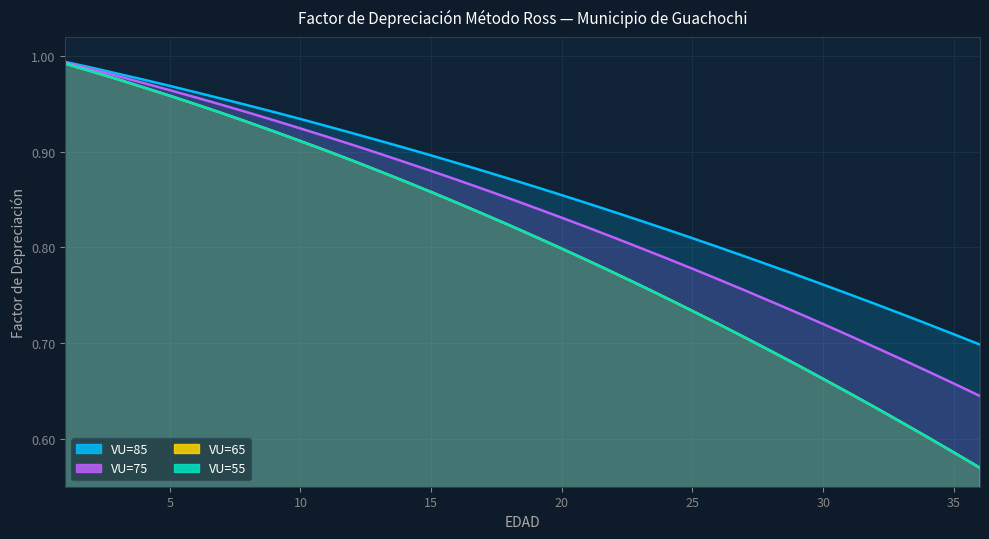

How many data points does each series have?

36